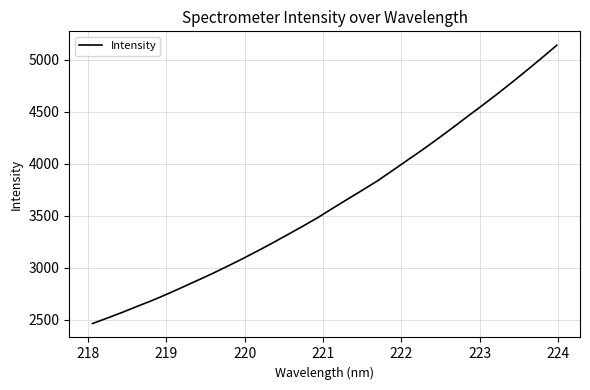

True or false: the data has more than 0 interior local peaks.

False